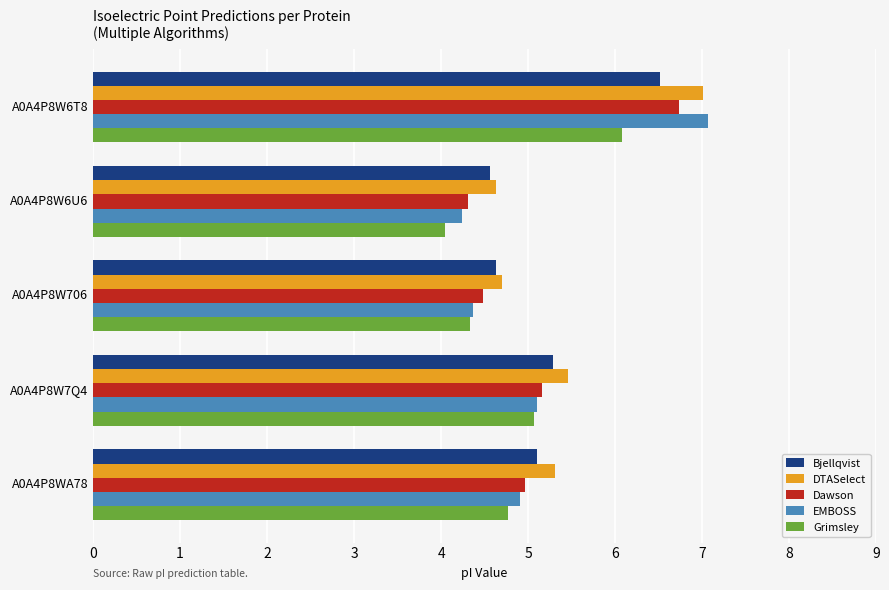

Which series changed the most between A0A4P8W6T8 and A0A4P8W7Q4?

EMBOSS